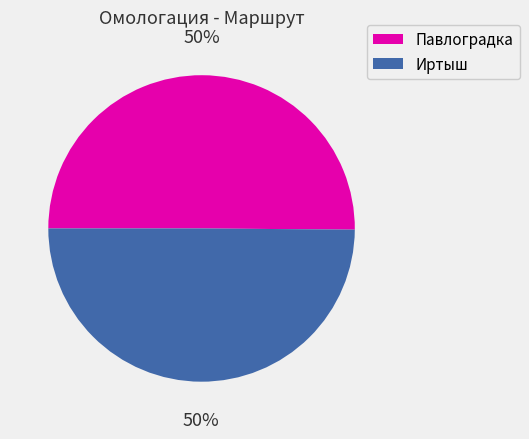

Do Павлоградка and Иртыш together represent more than half of the pie?

Yes